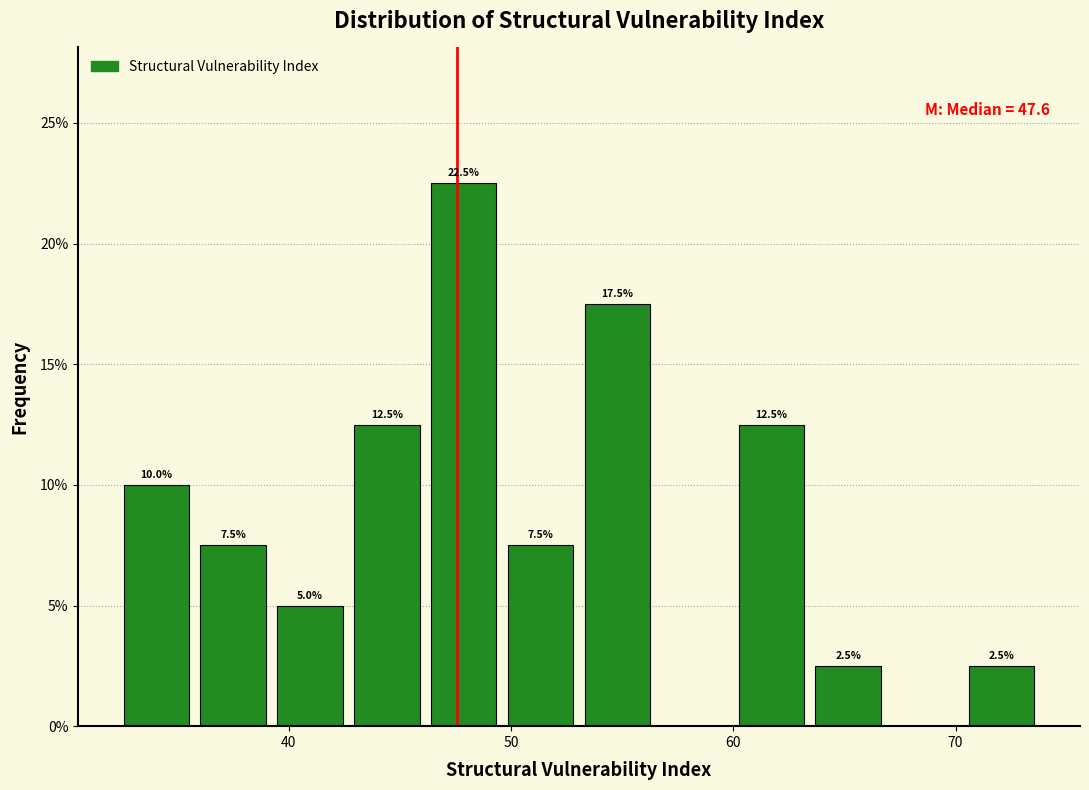

Around what value on the x-axis is the tallest bar? Give the approximate position of its centre, as read against the axis.

48